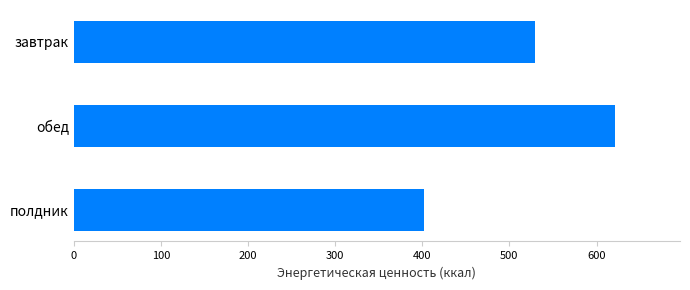

List the labels in order of value, largest first.

обед, завтрак, полдник